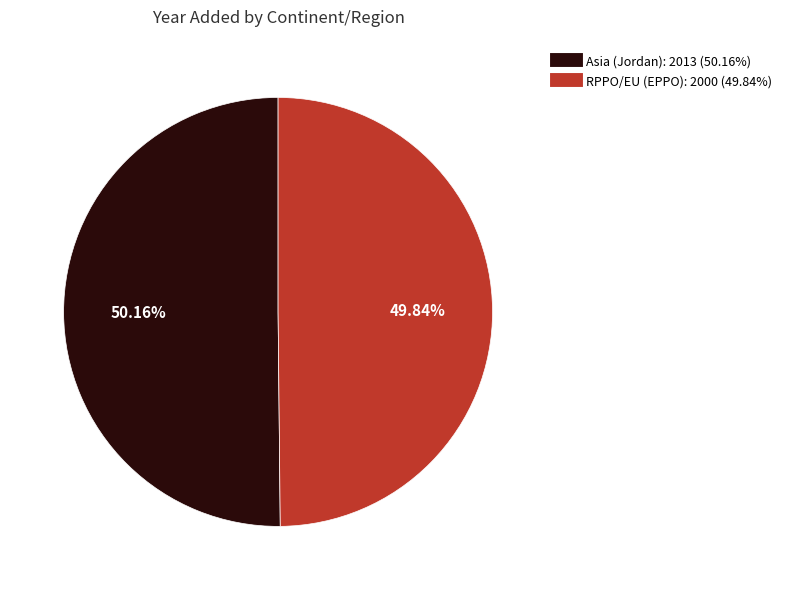

Does any single category account for the majority?

Yes